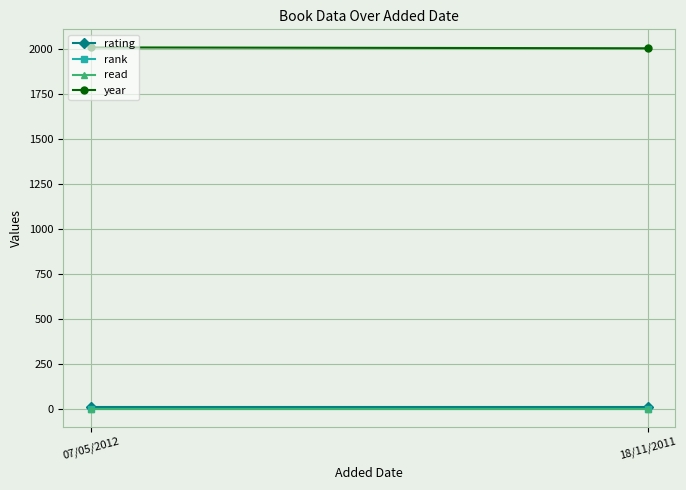

Reading left to right, extract all data points from this chart.

rating: 8	8
rank: 1	1
read: 1	1
year: 2011	2006